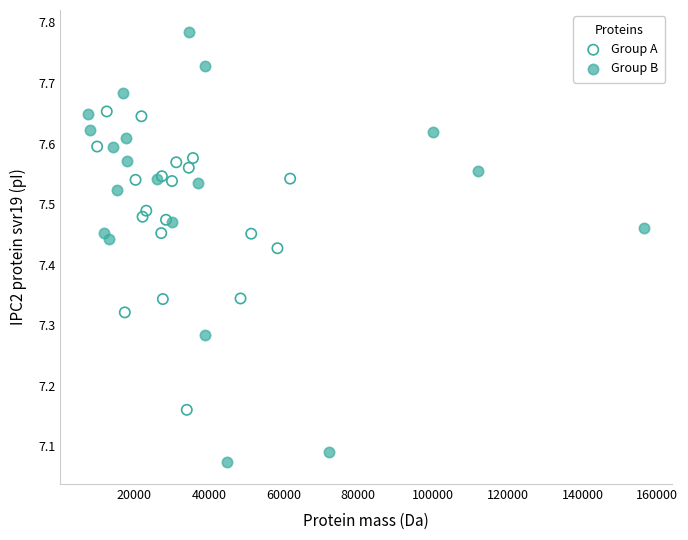

Which series reaches the minimum Y coordinate?

Group B